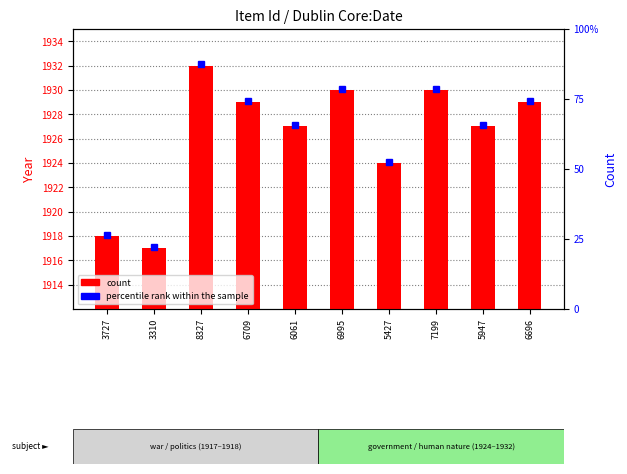

Which category has the highest value across all series?

8327